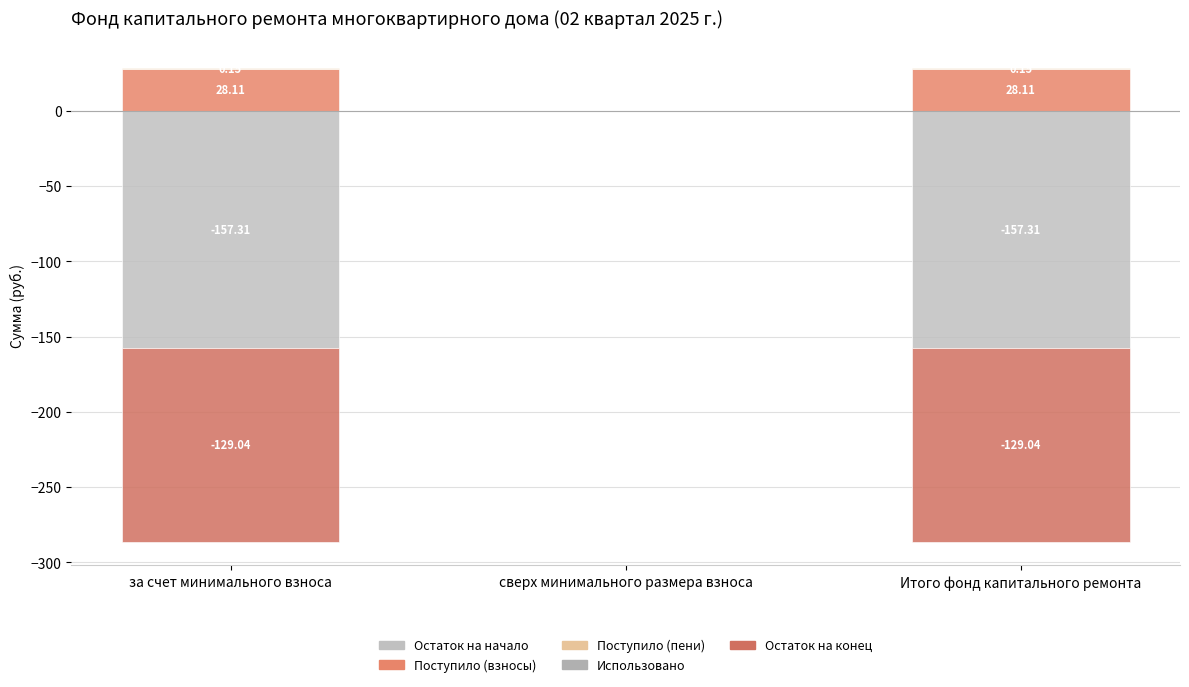

The Остаток на конец series shows -179.0 at за счет минимального взноса. True or false?

False